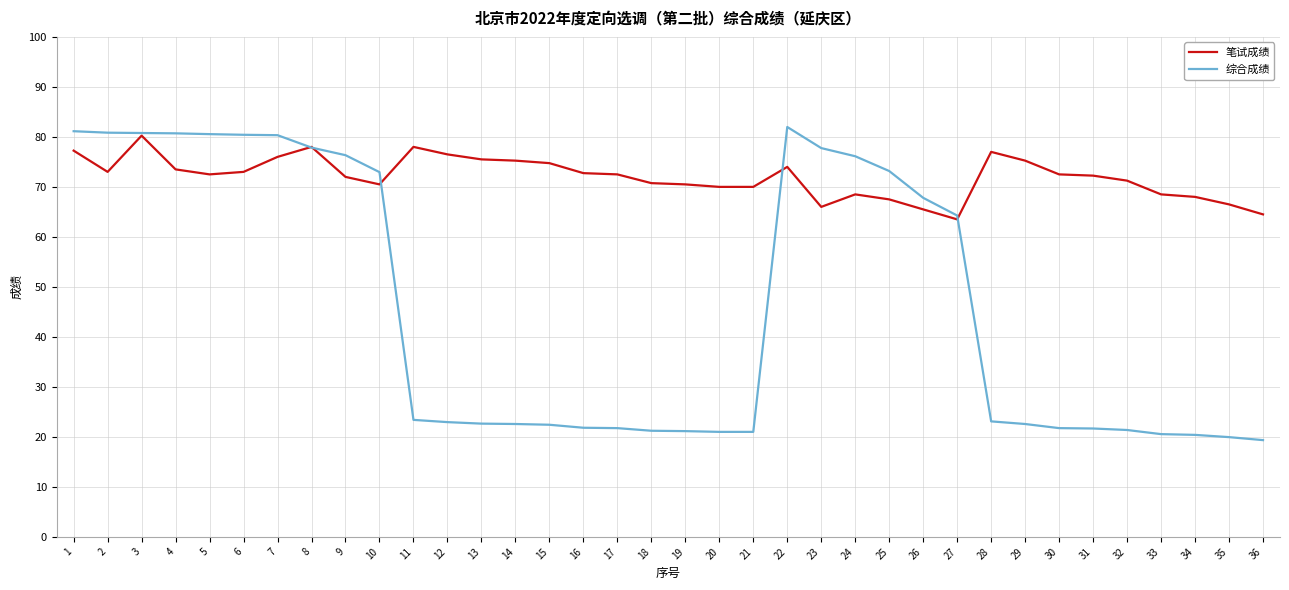

Which series has the largest range (max minus min)?

综合成绩